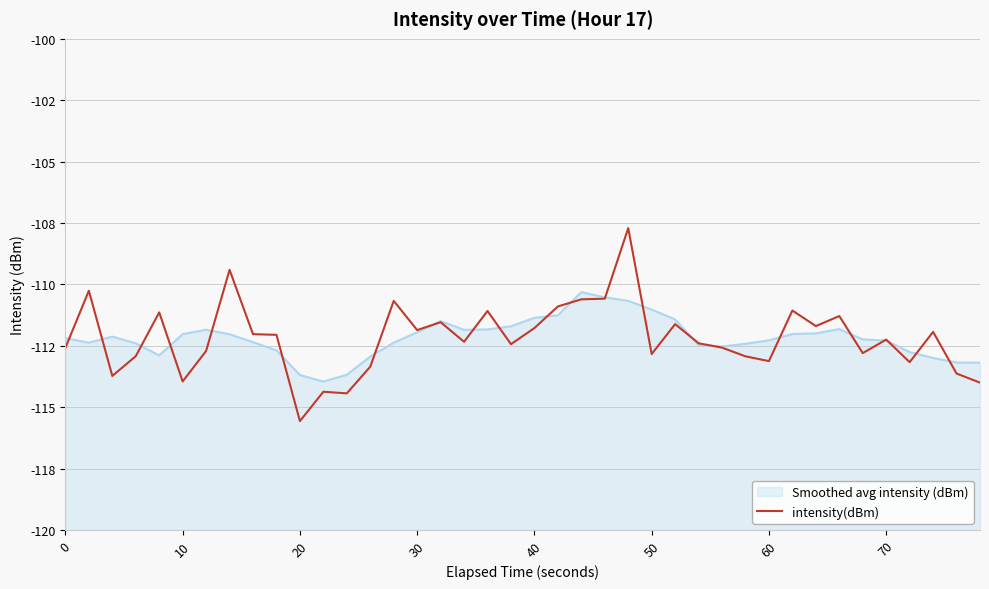

How many interior local valleys (lower than both neighbors) does the data have?

12